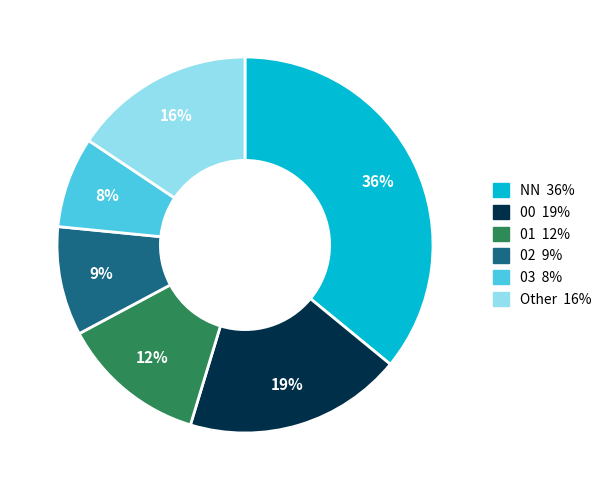

Is there any slice that represents more than half of the pie?

No